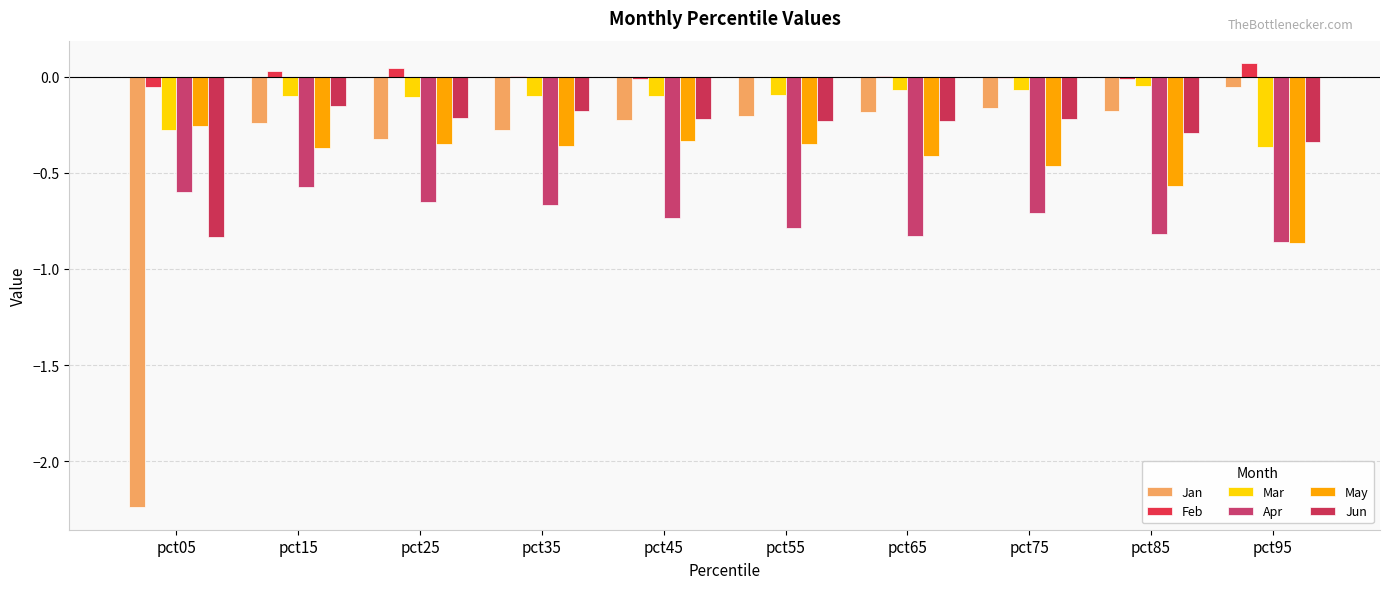

What are all the series names shown in the legend?

Jan, Feb, Mar, Apr, May, Jun